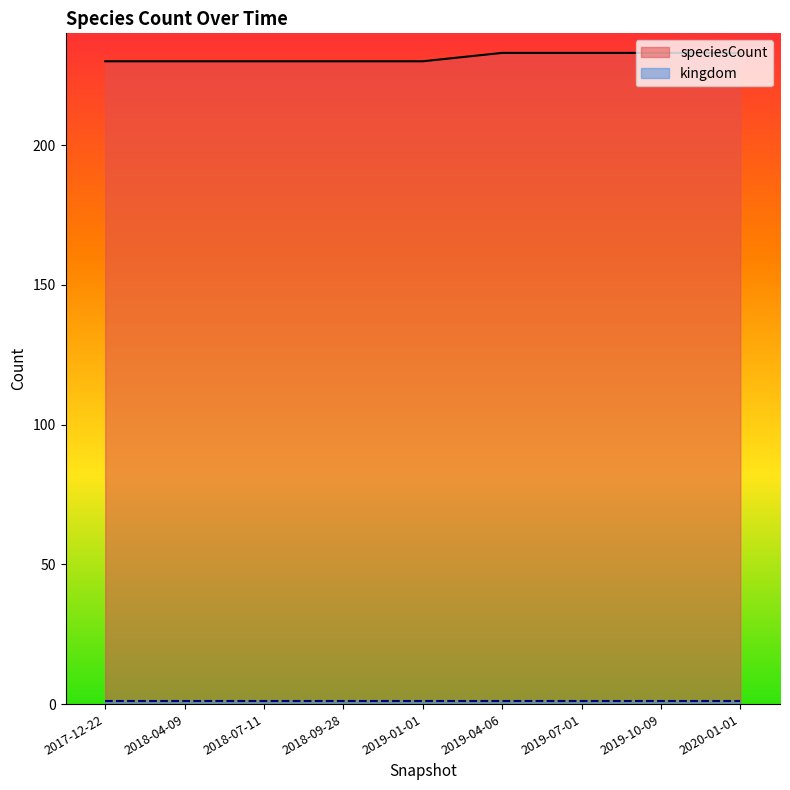

Which has a higher value, 2018-09-28 or 2018-04-09?

2018-09-28